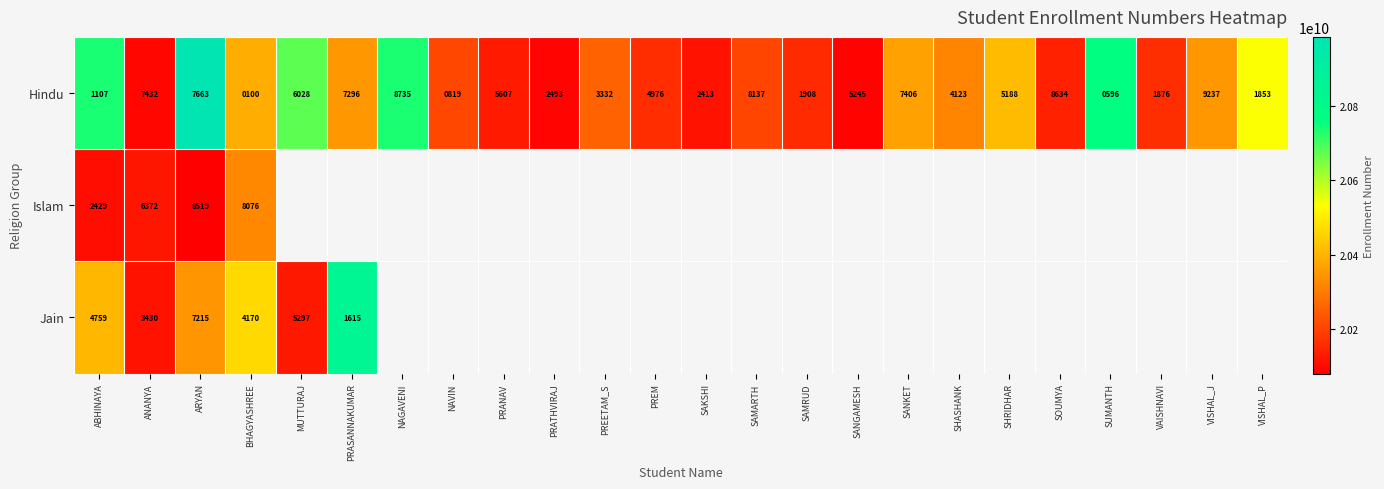

Which category has the lowest value in the Hindu series?

BHAGYASHREE